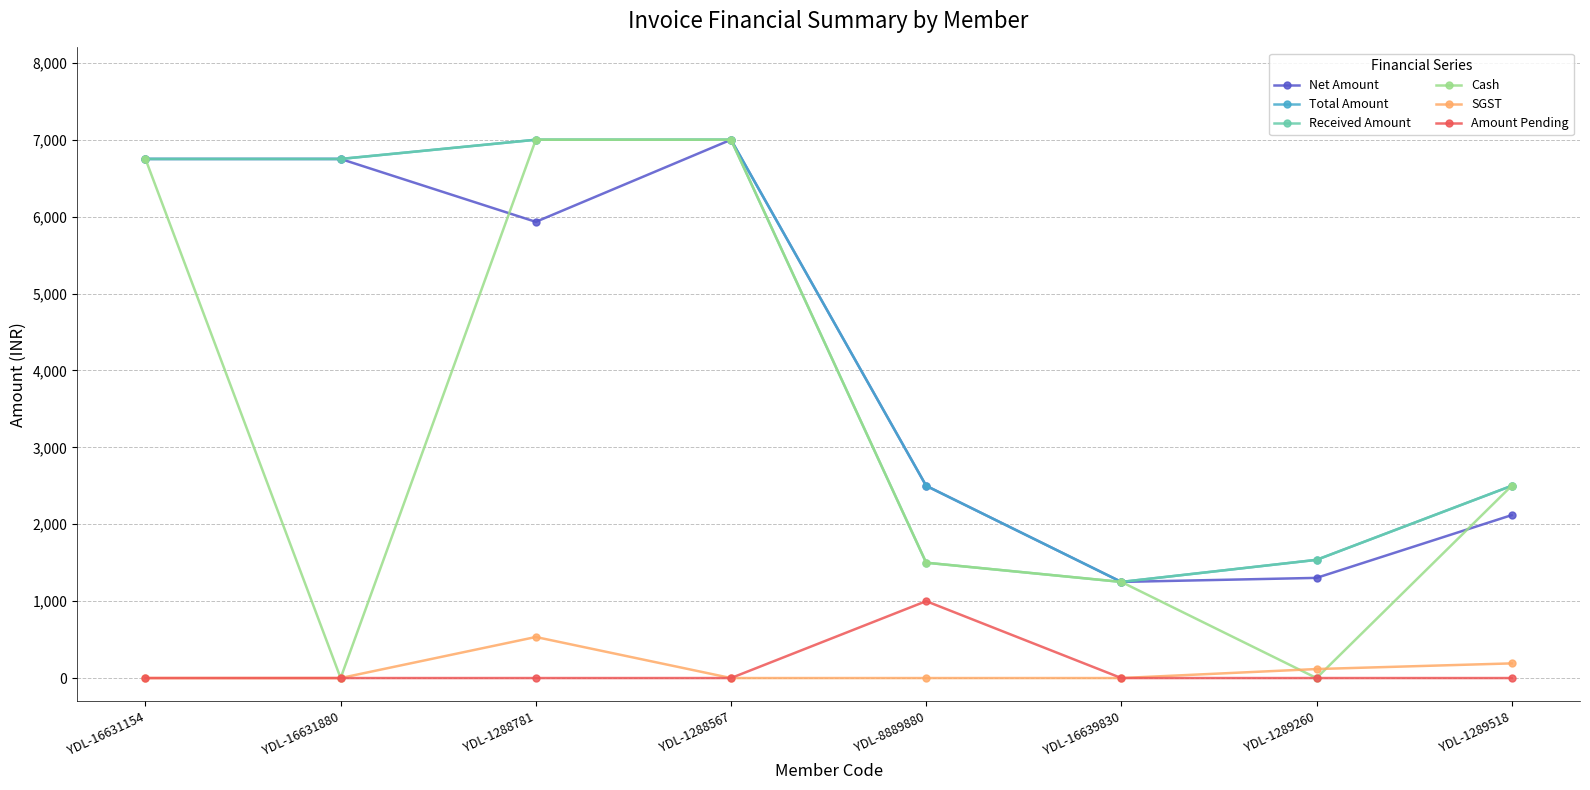

Which series has the largest range (max minus min)?

Cash